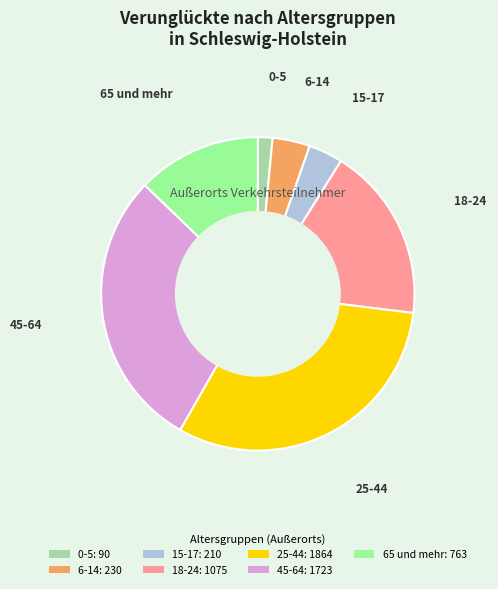

What is the ratio of the value at 45-64: 1723 to the value at 25-44: 1864?

0.9